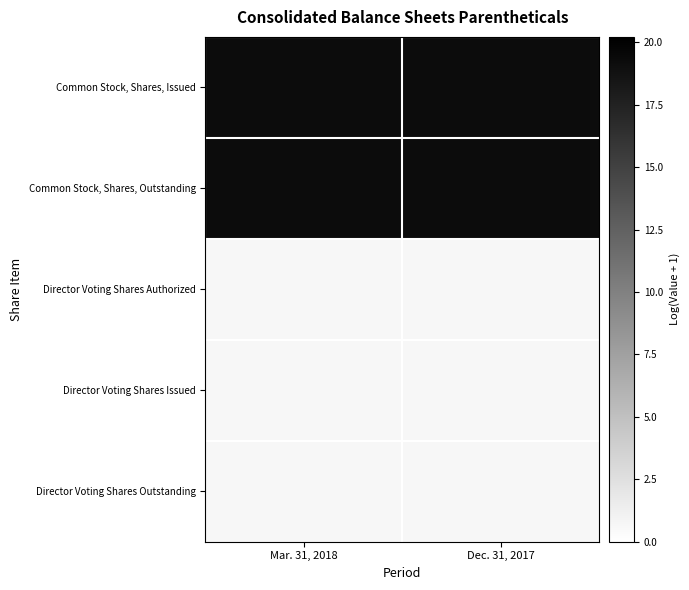

List the series in order of their peak value, highest first.

Common Stock, Shares, Issued, Common Stock, Shares, Outstanding, Director Voting Shares Authorized, Director Voting Shares Issued, Director Voting Shares Outstanding